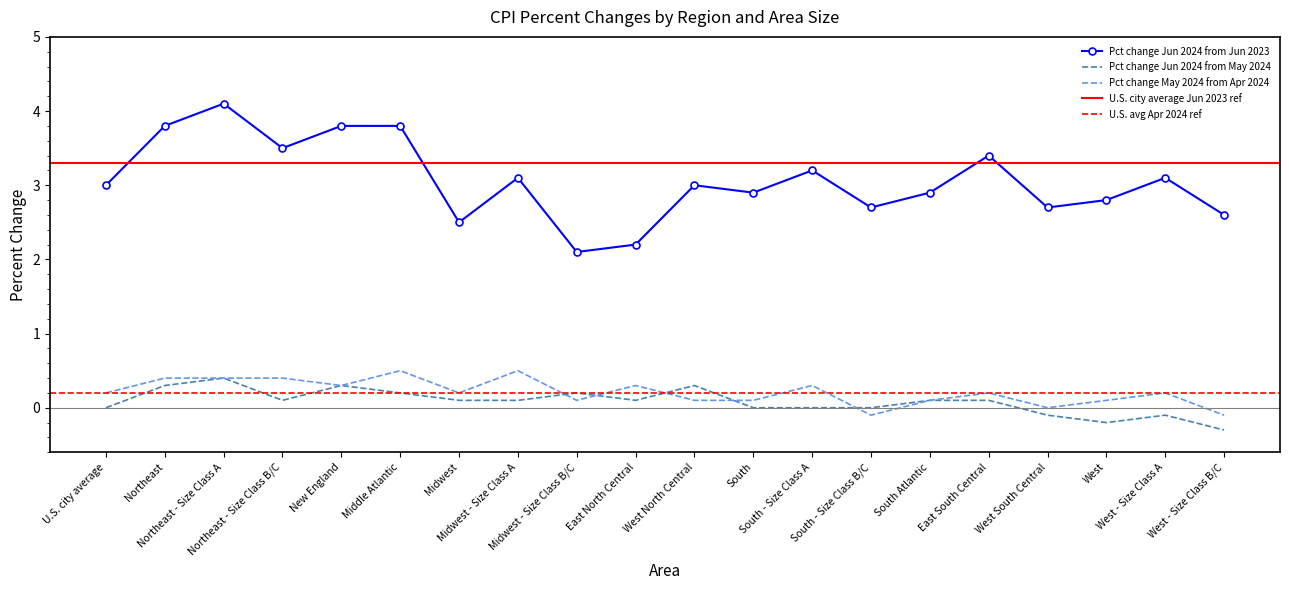

Which series ends up on top after the final intersection of Pct change Jun 2024 from May 2024 and Pct change May 2024 from Apr 2024?

Pct change Jun 2024 from May 2024